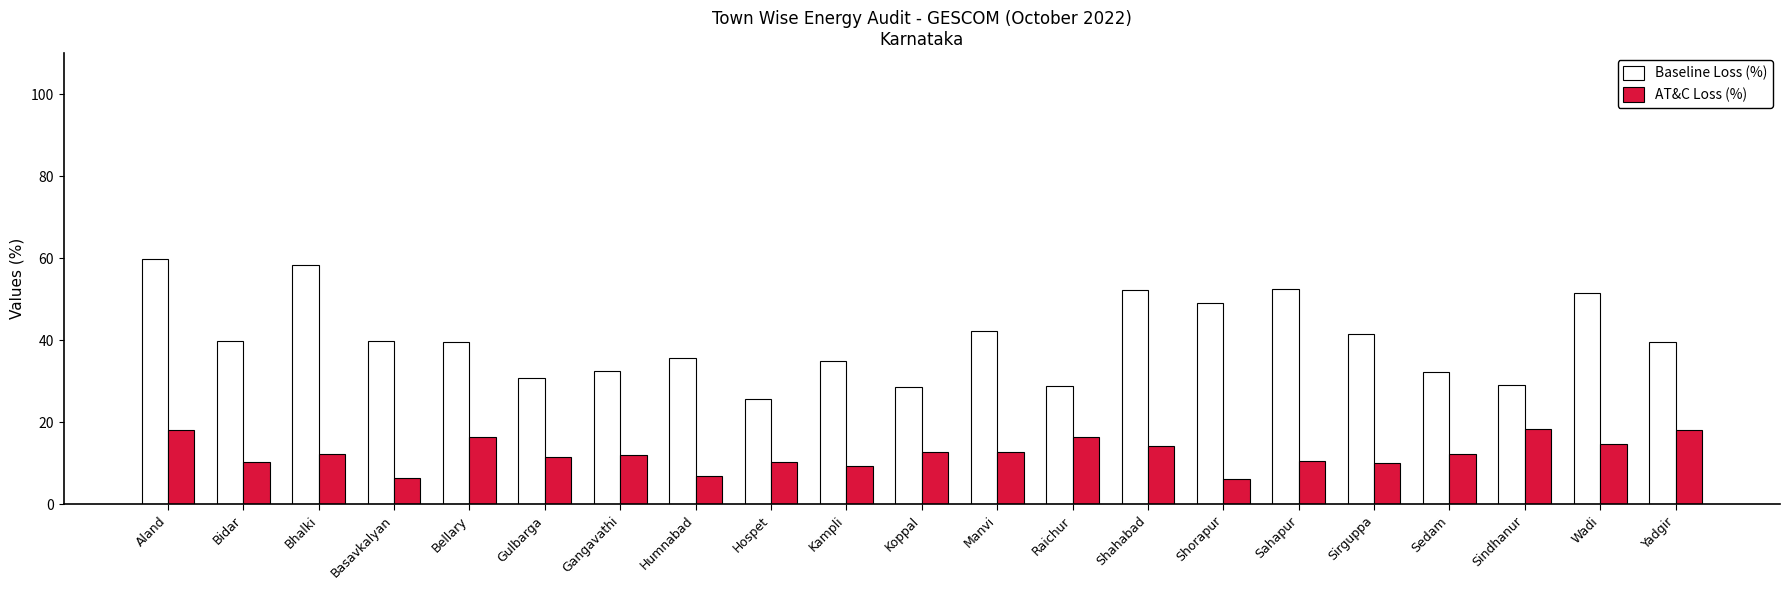

What is the label of the 1st bar from the left?

Aland